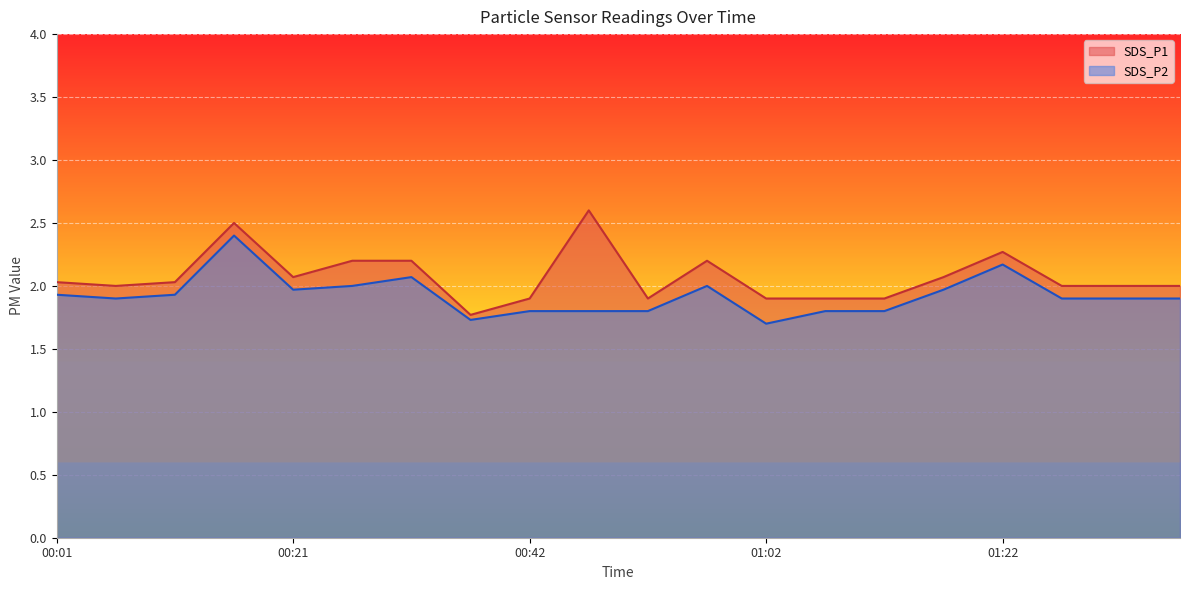

At which label does SDS_P2 reach its minimum?

01:02